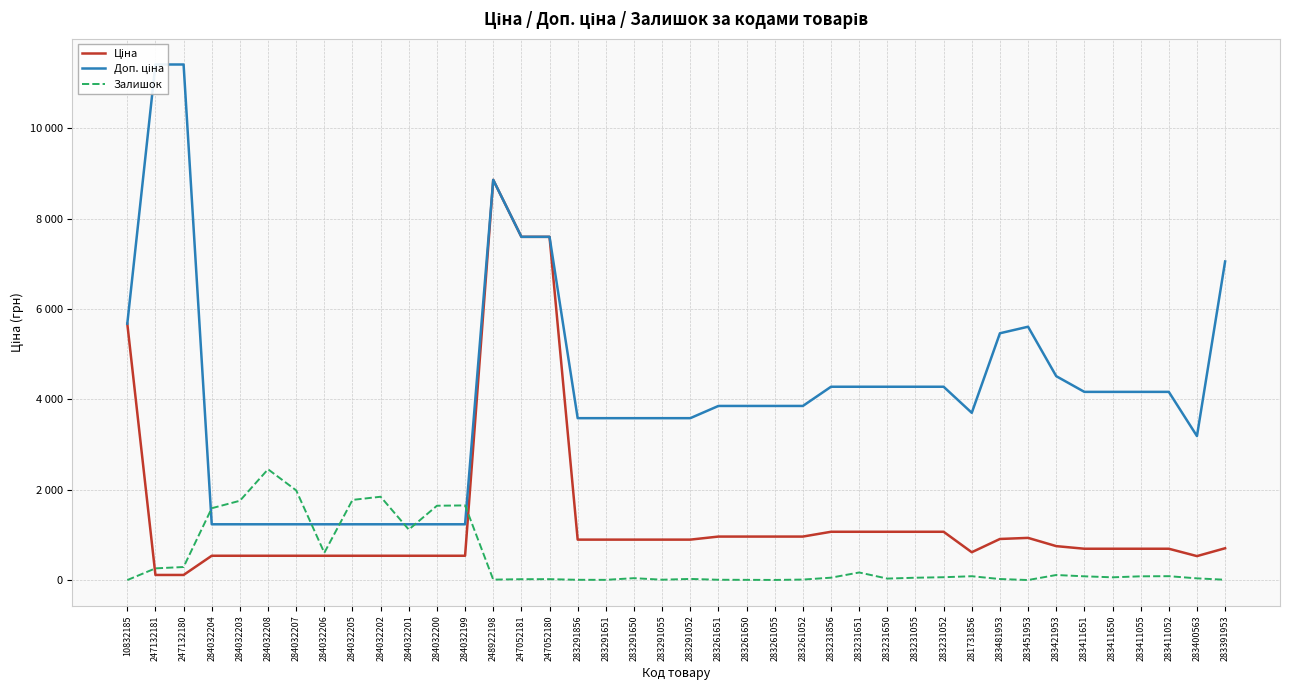

True or false: Ціна and Доп. ціна intersect in this chart.

False